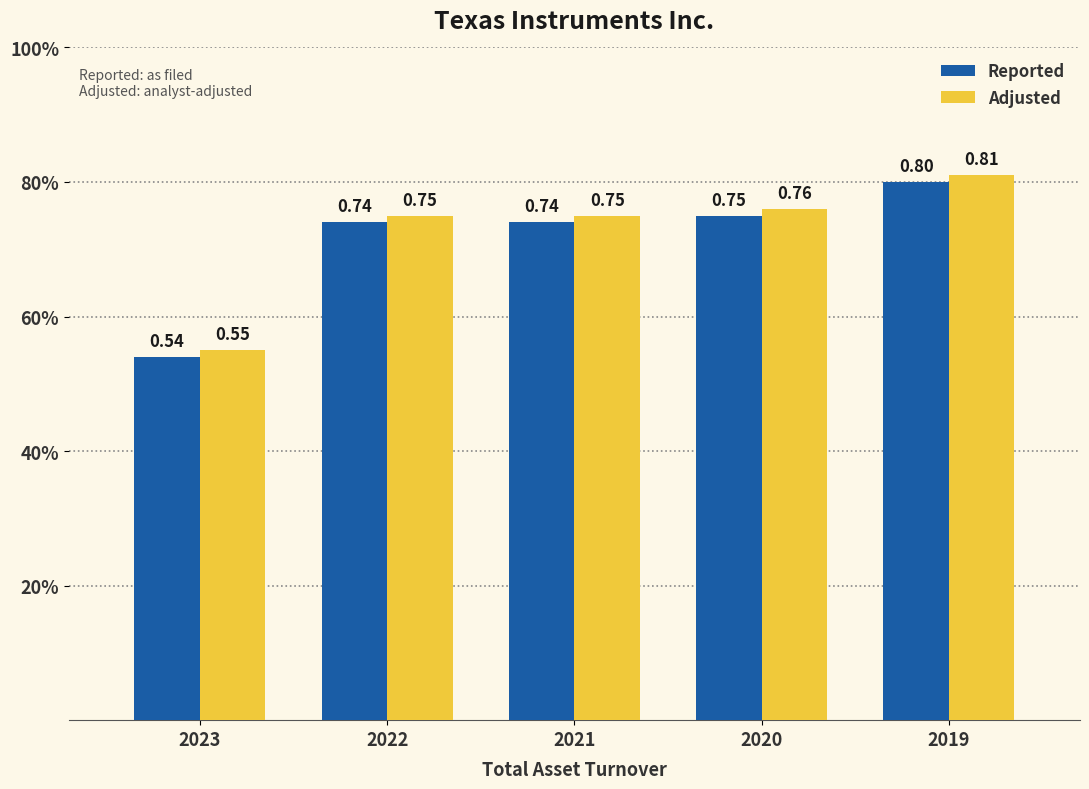

Which series has the largest range (max minus min)?

Reported